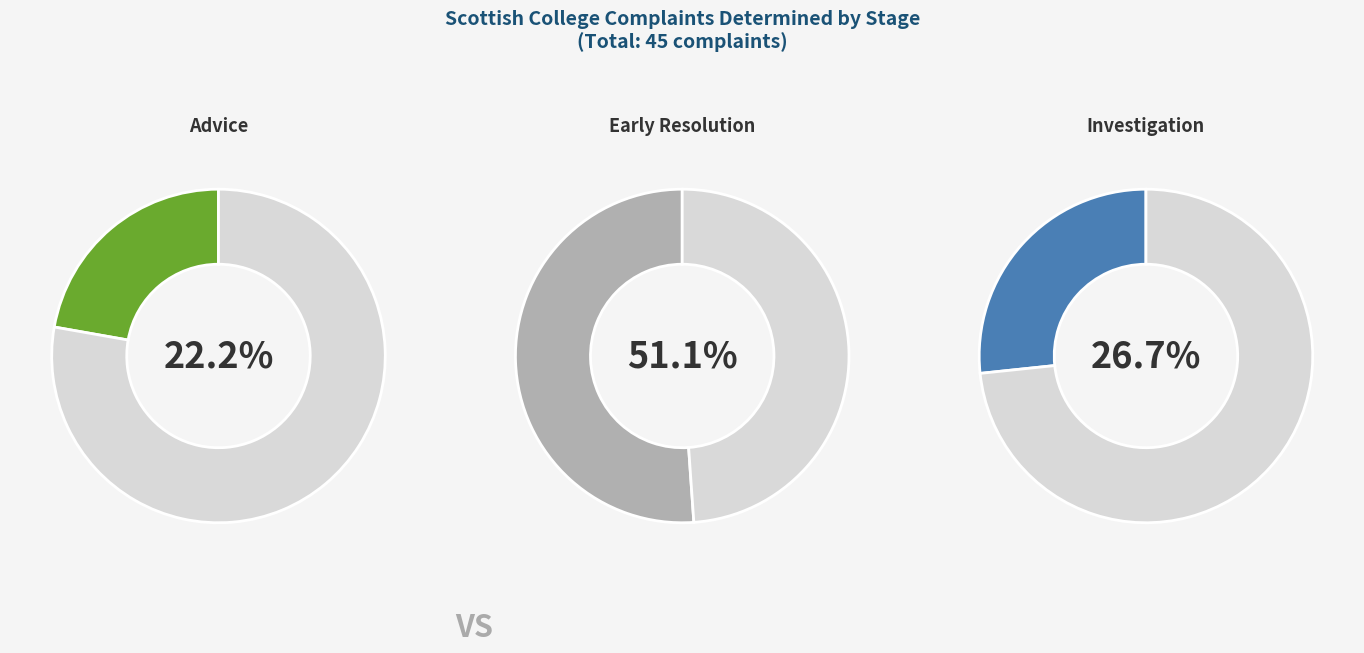

Which slice is the largest?

Early Resolution